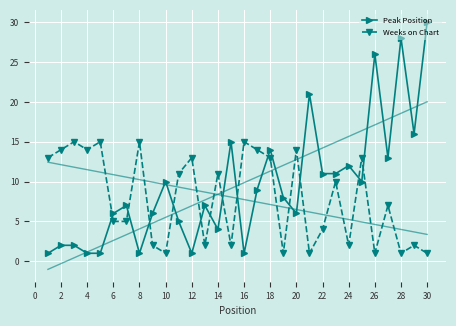

Which series has the widest spread of values?

Peak Position